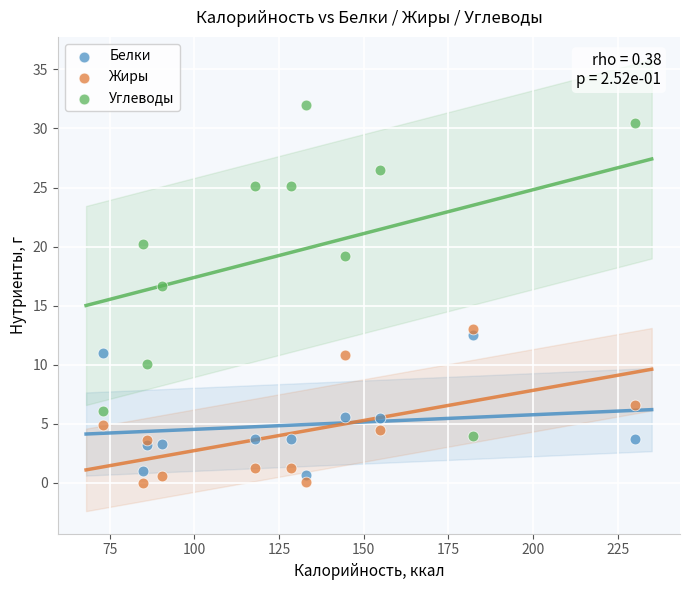

Which series has the largest Y range (max minus min)?

Углеводы